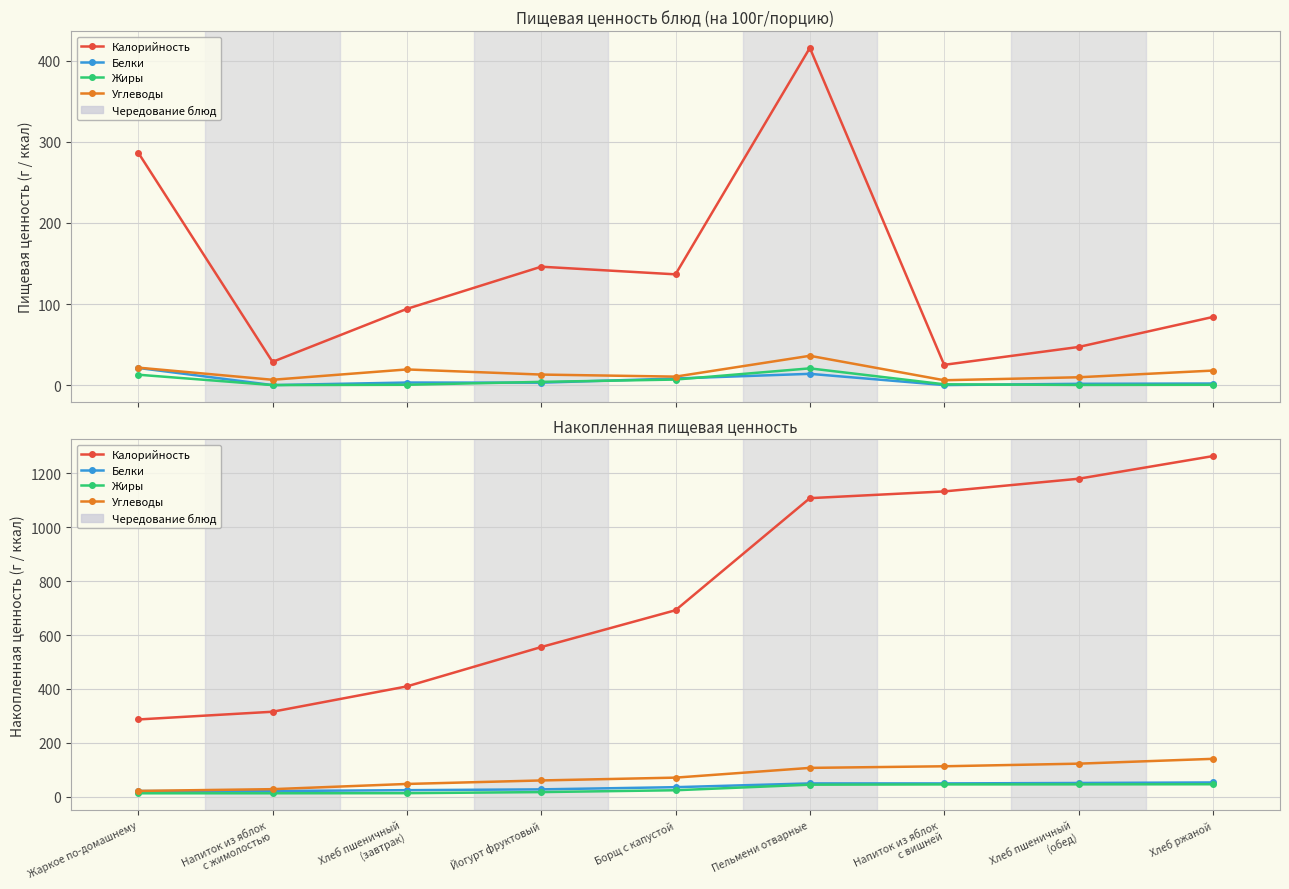

True or false: Калорийность and Жиры cross at least once.

False